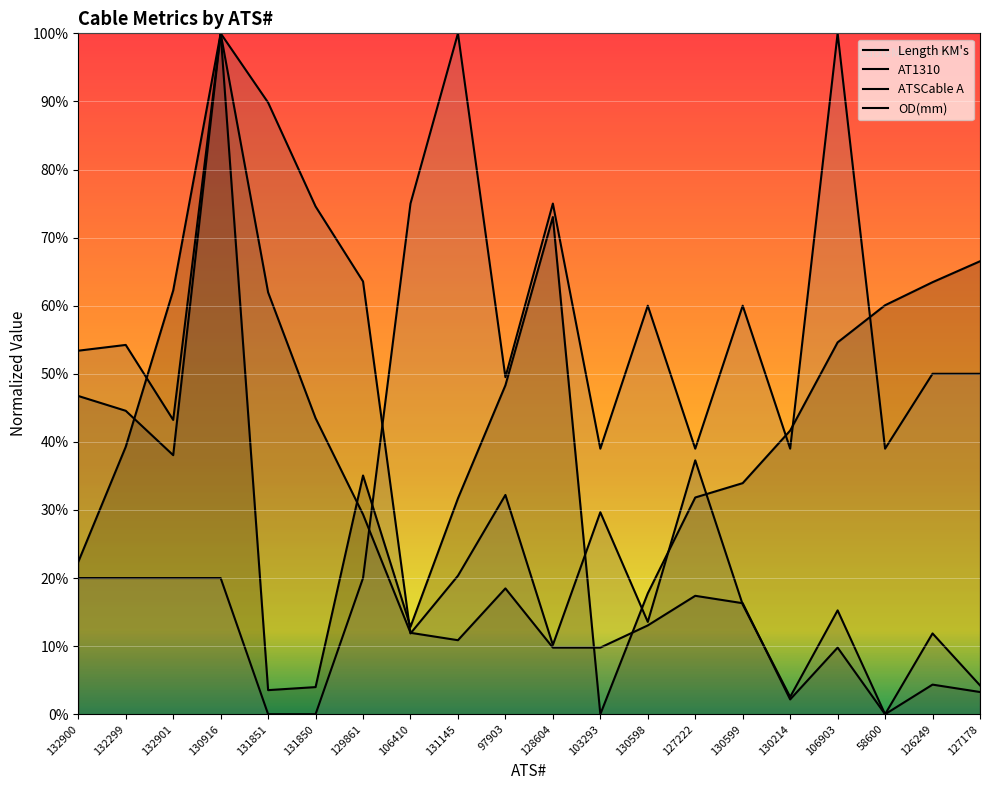

How many OD(mm) values are between 0 and 1?

20